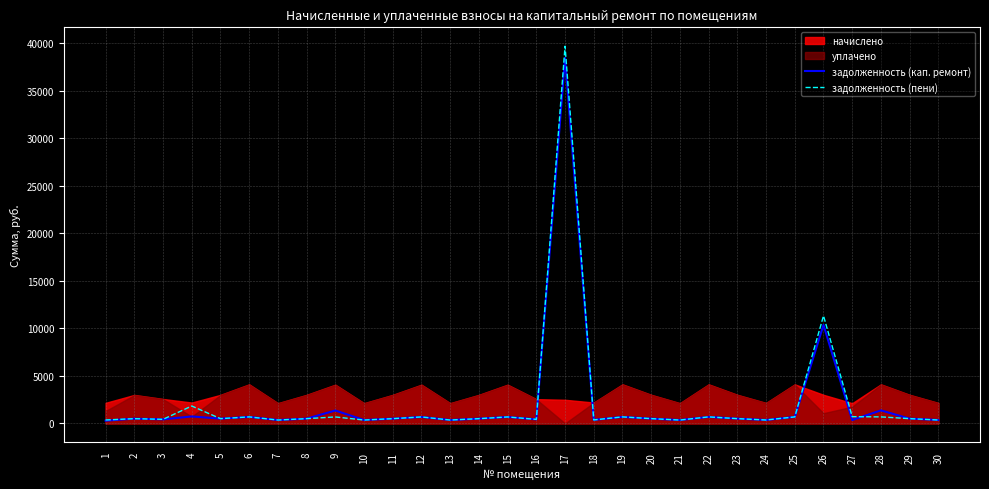

True or false: задолженность (кап. ремонт) and задолженность (пени) intersect in this chart.

True